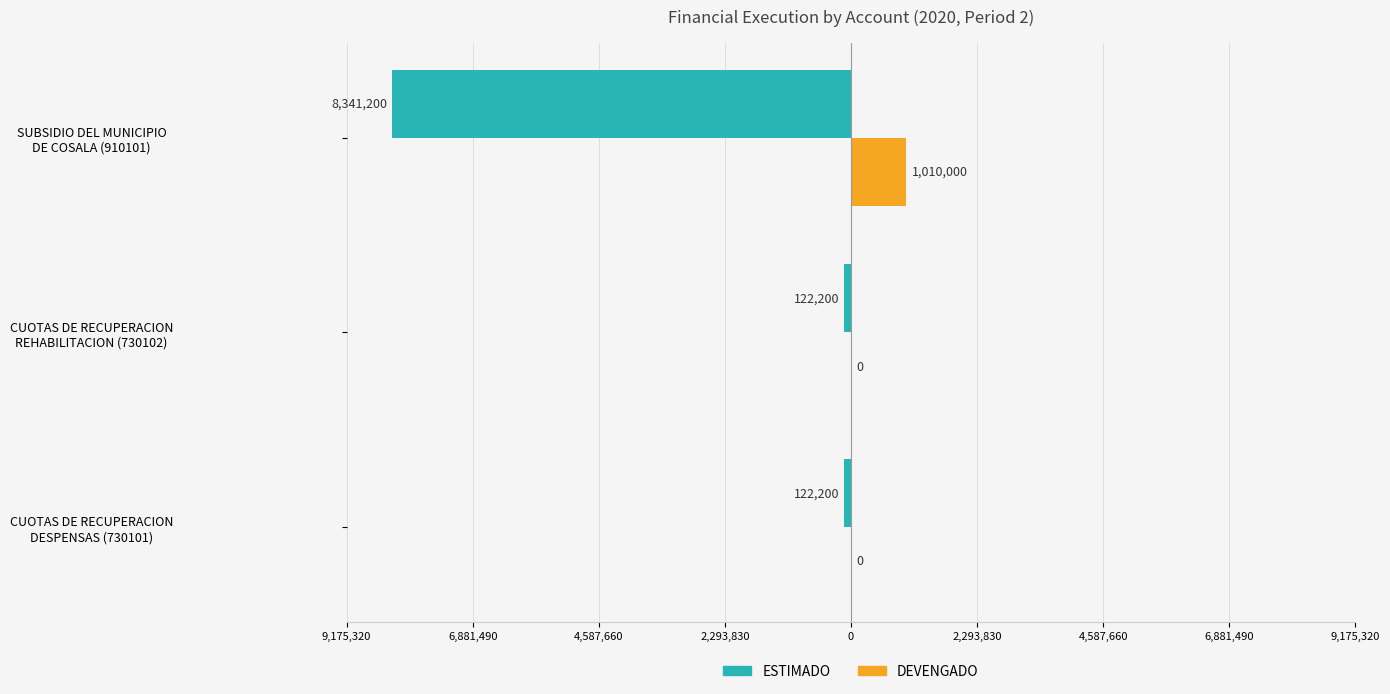

What is the difference between the maximum and second lowest values in the DEVENGADO series?

1010000